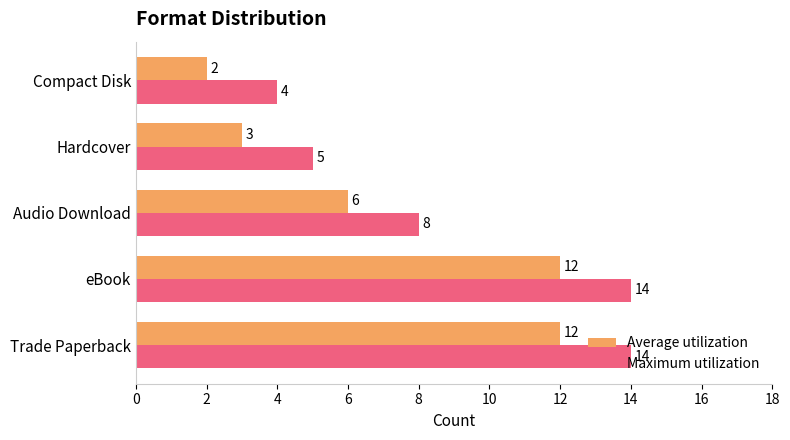

Which series has the largest total across all categories?

Maximum utilization